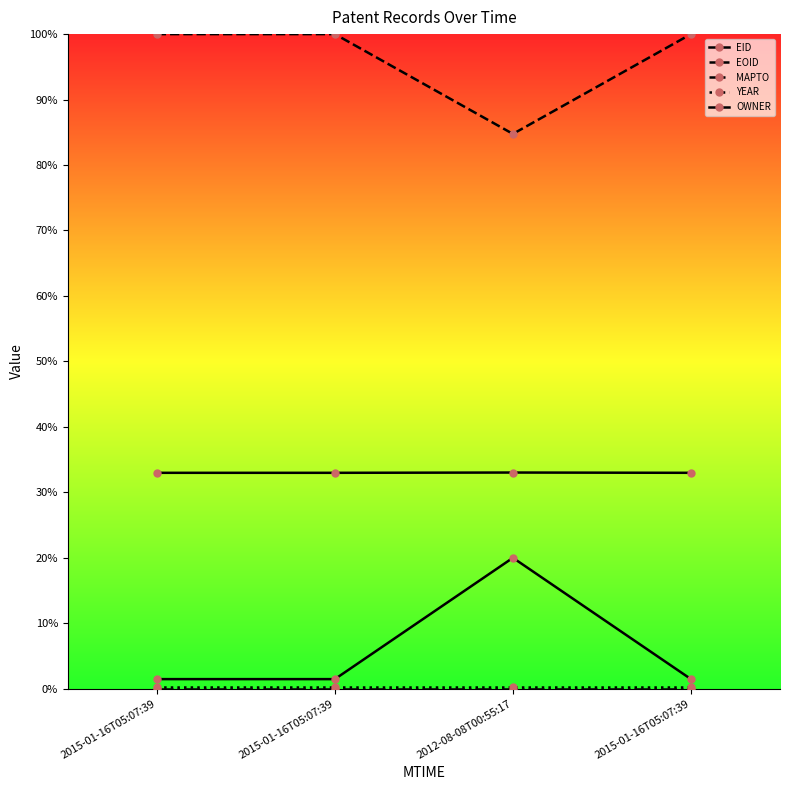

What is the sum of the OWNER values at 2015-01-16T05:07:39 and 2015-01-16T05:07:39?

24532.2